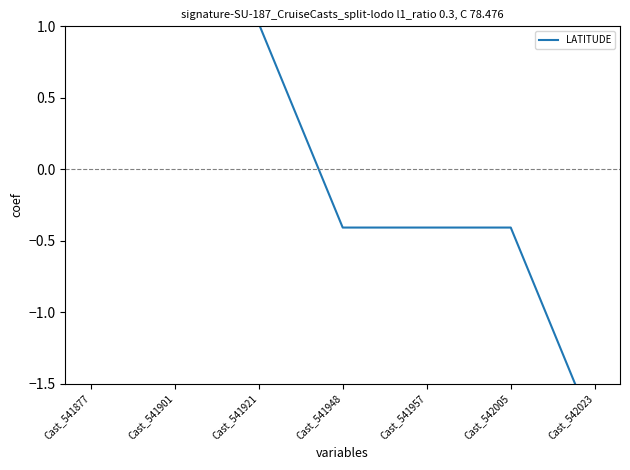

How many values are below 0?

4